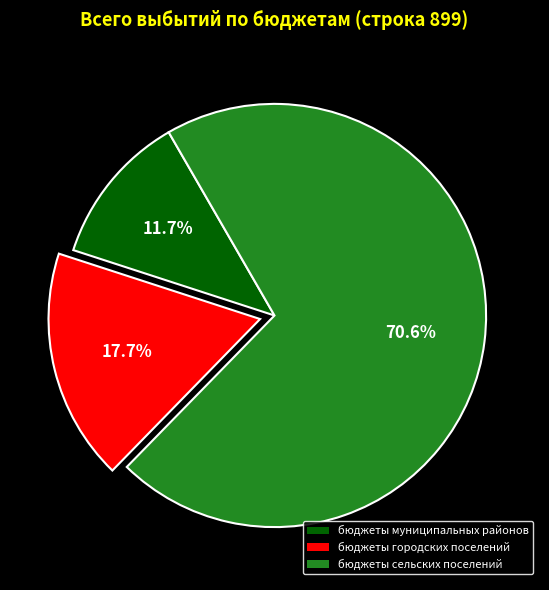

Rank the categories by value from lowest to highest.

бюджеты муниципальных районов, бюджеты городских поселений, бюджеты сельских поселений